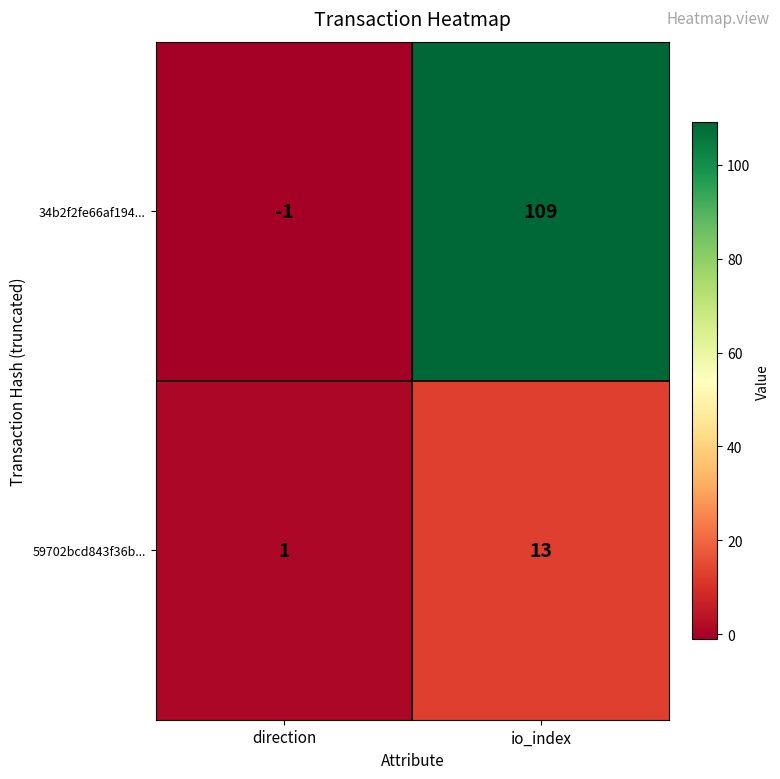

What is the sum of the 59702bcd843f36b... values at direction and io_index?

14